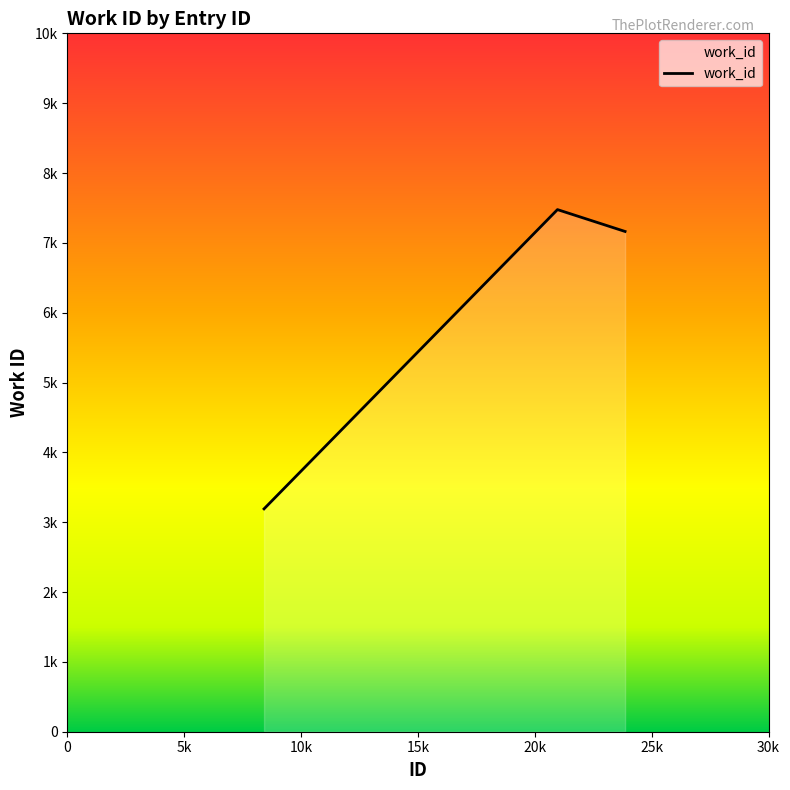

What is the average value?

5943